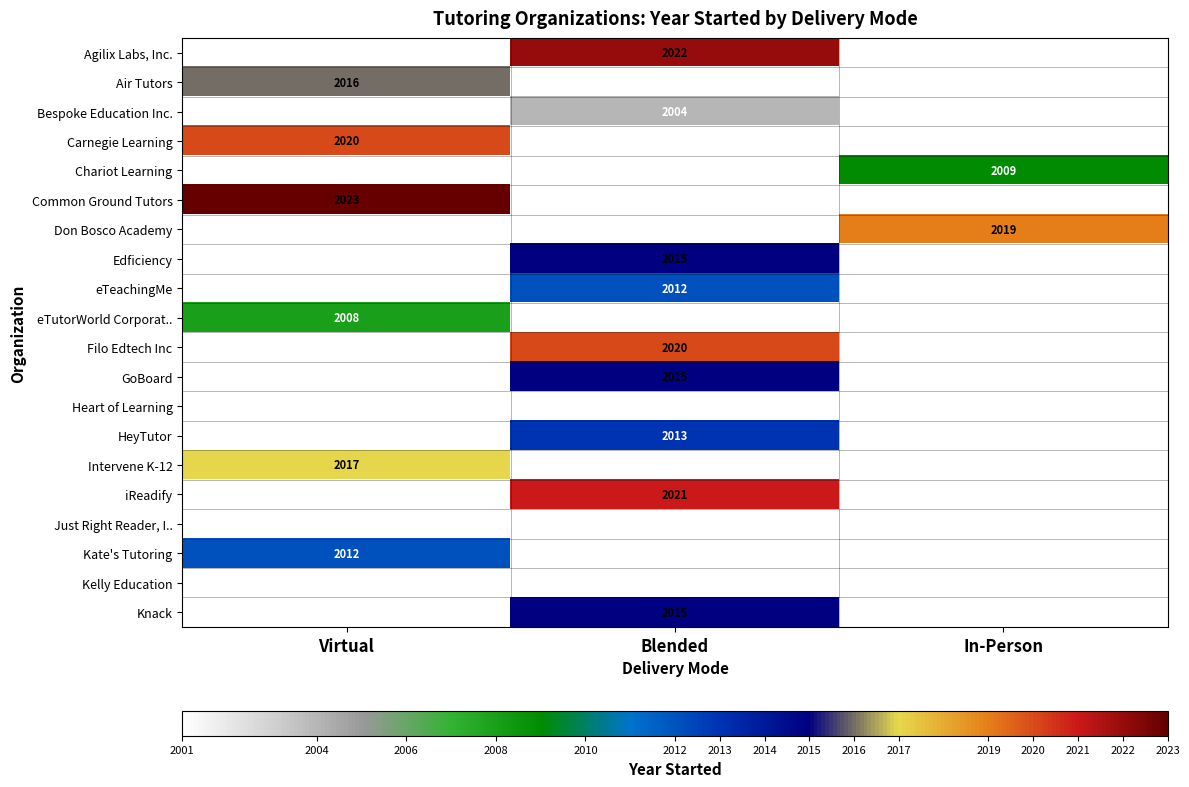

The value of Heart of Learning at Blended is 3039. True or false?

False